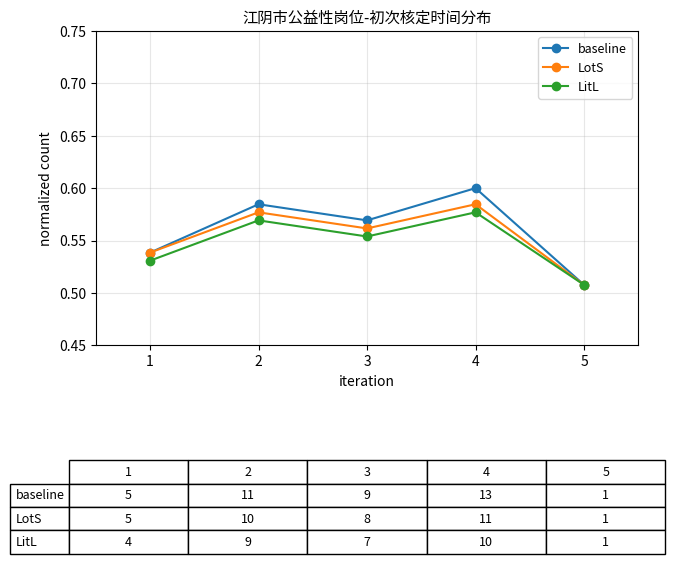

What is the difference between the maximum and minimum values in the LotS series?

0.1